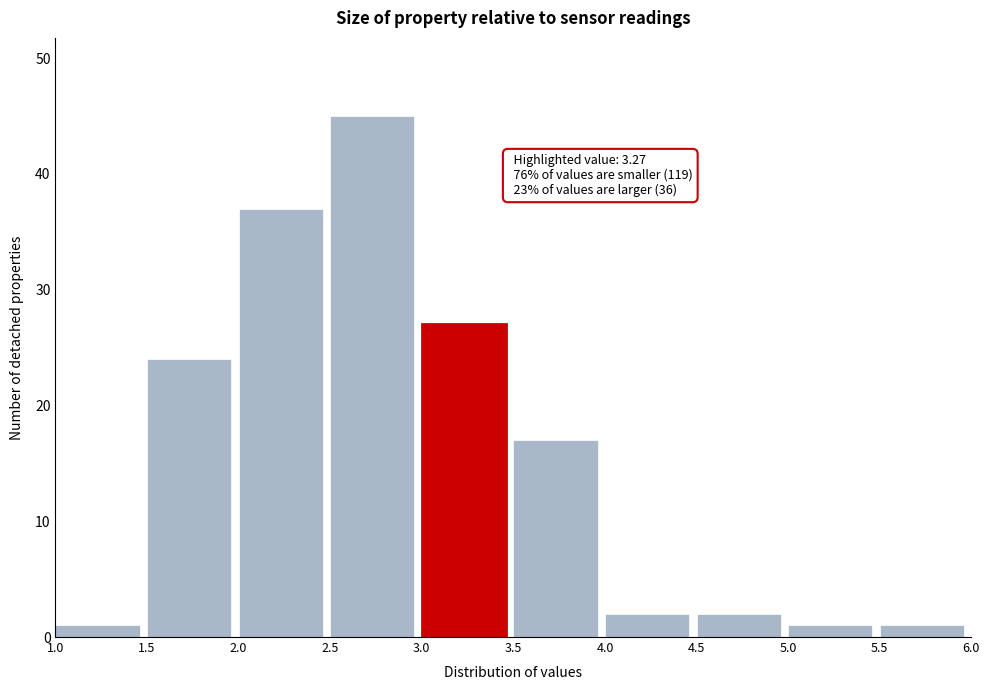

Which range on the x-axis has the tallest bar?

2.5 to 3.0